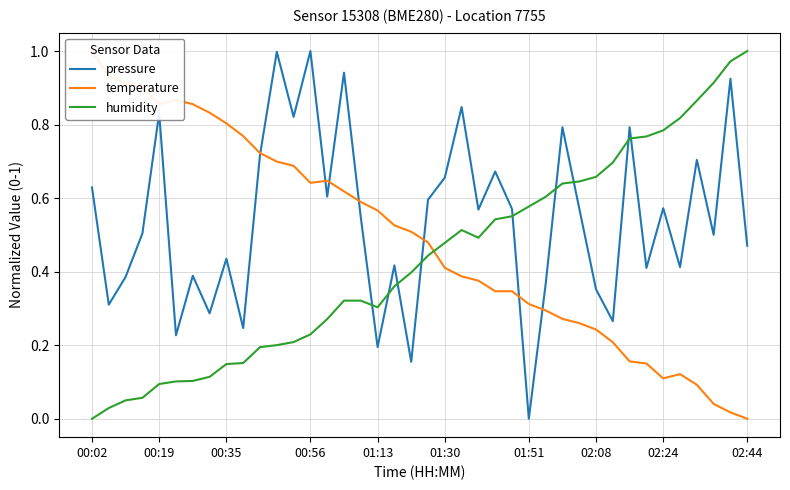

How many interior local peaks does the pressure series have?

14